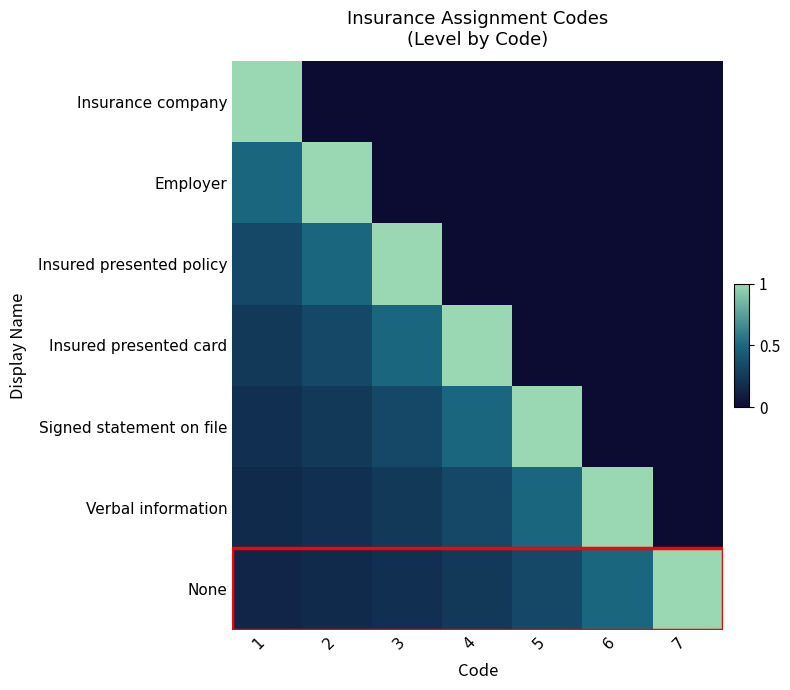

Between 1 and 4, which series saw the biggest shift?

Insurance company